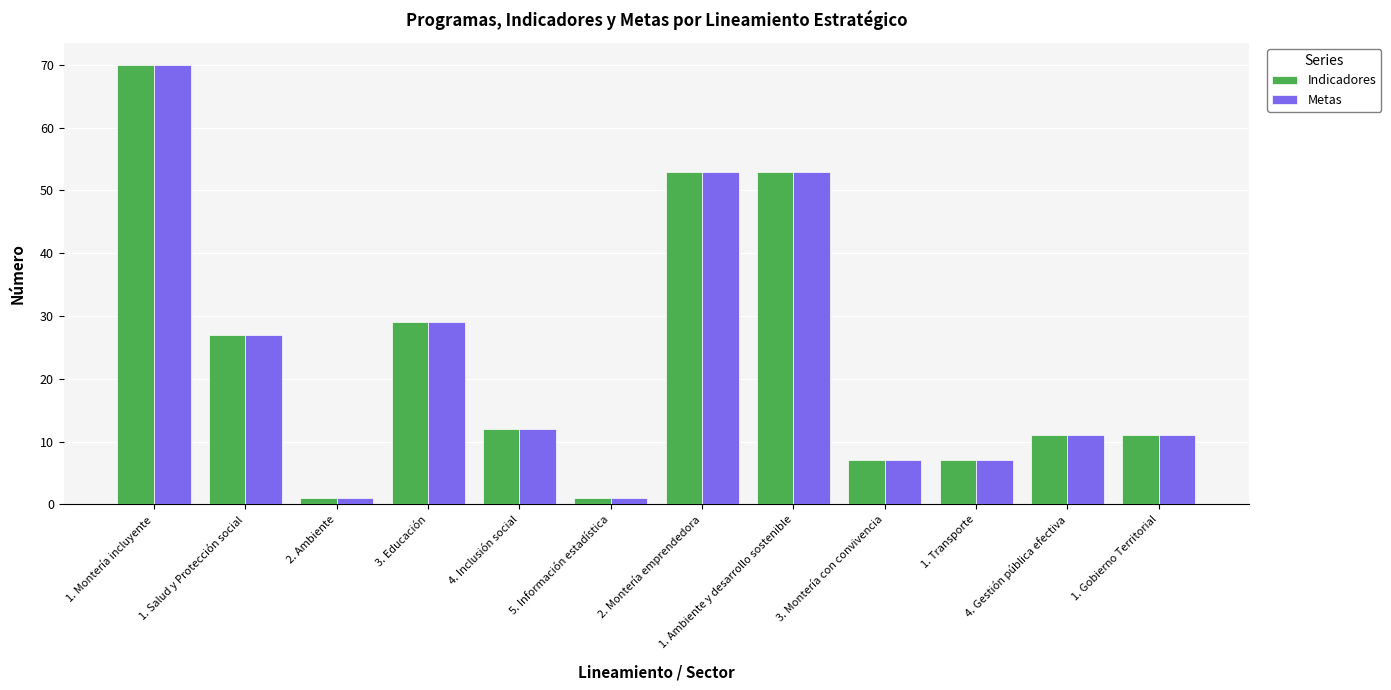

What is the value of the Indicadores bar at the 4th from the left?

29